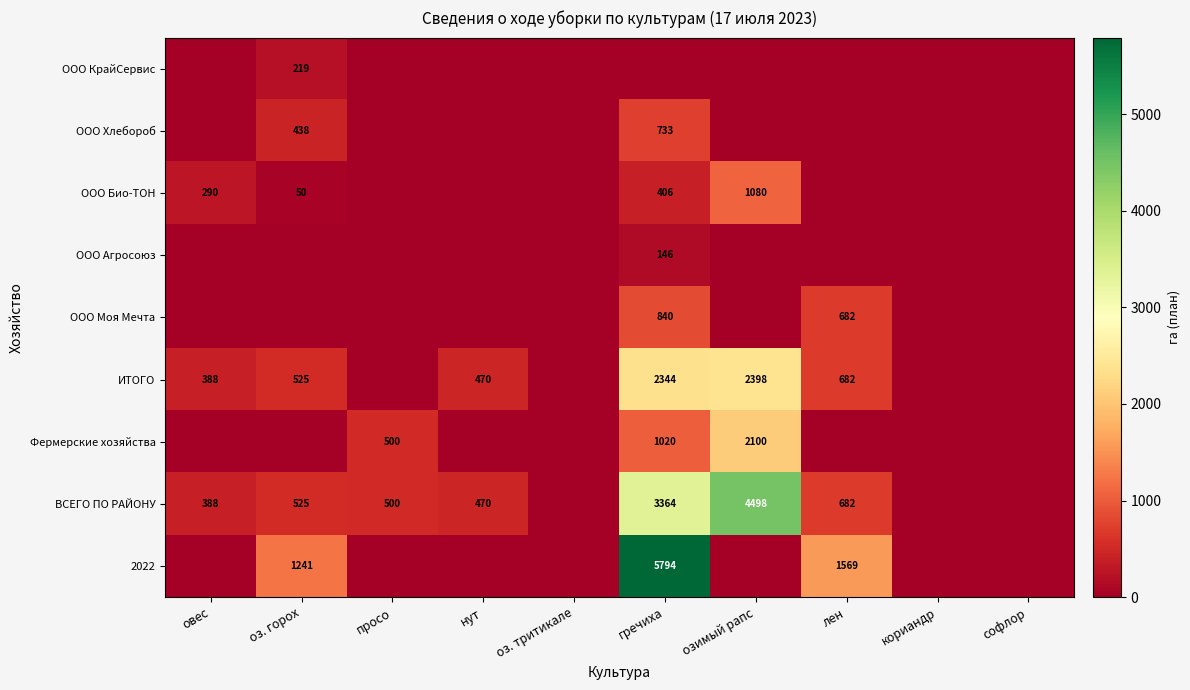

At how many categories does at least one series exceed 1542?

3